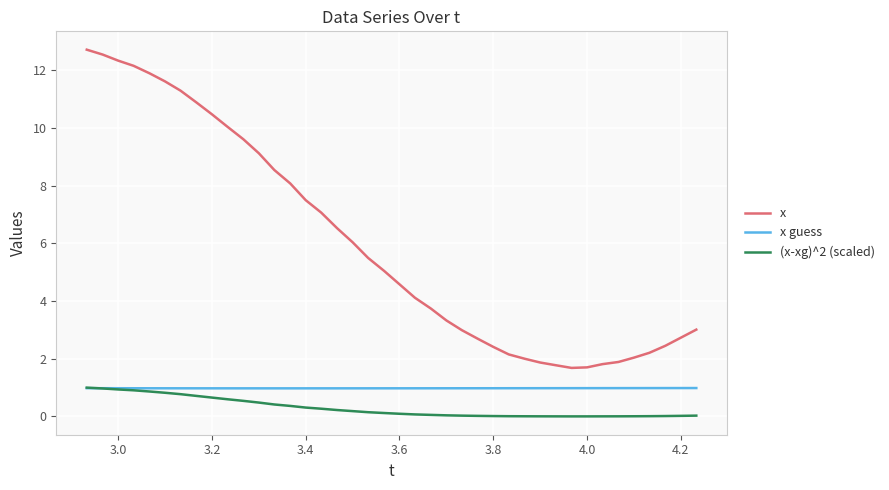

Which series has the largest total across all categories?

x